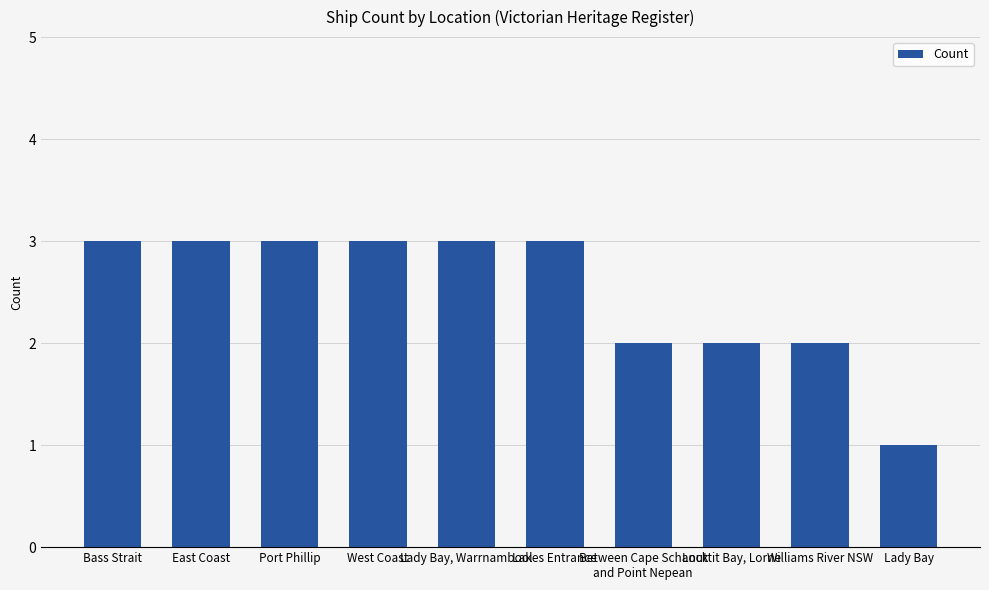

The chart shows a value of 3 at Lady Bay, Warrnambool. True or false?

True